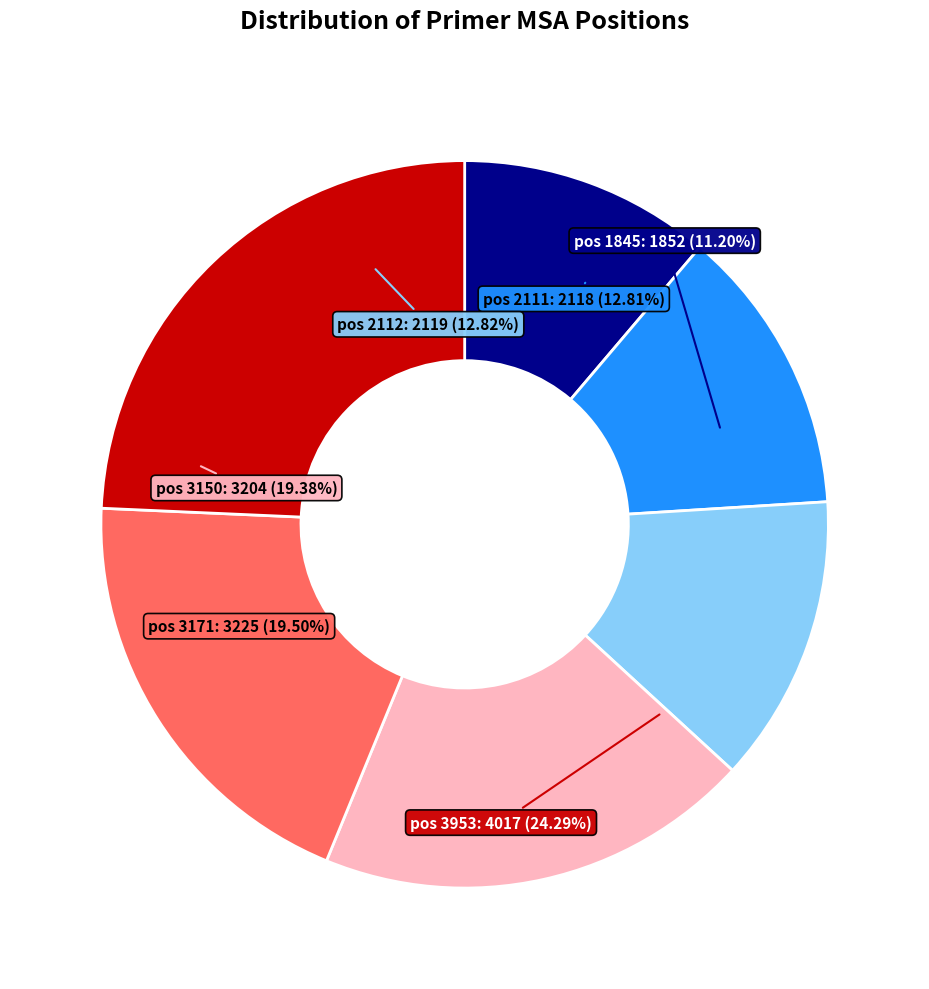

To the nearest percent, what is the difference between the largest and smallest slice percentages?

13%